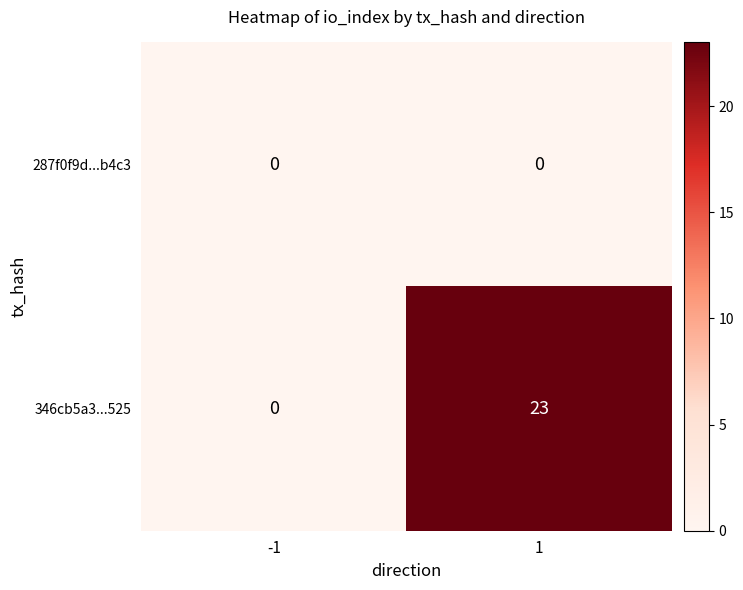

Rank the series by their maximum value, from highest to lowest.

346cb5a3...525, 287f0f9d...b4c3